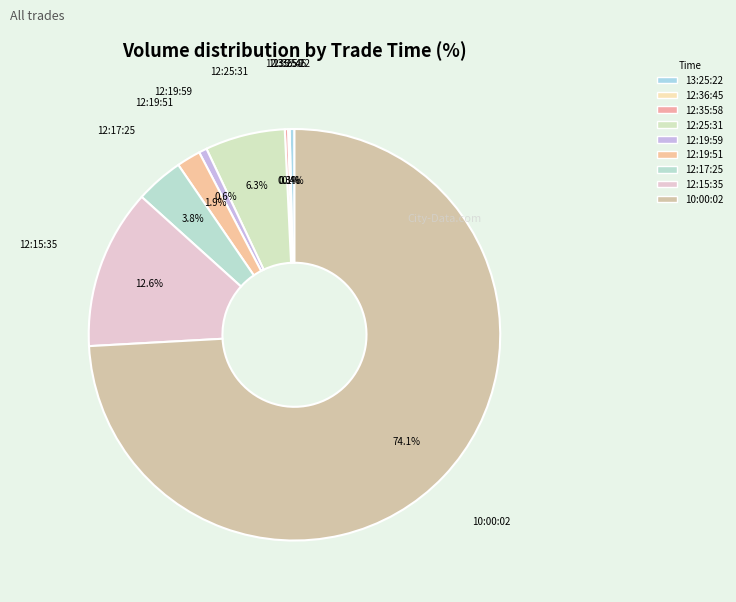

To the nearest percent, what portion does 10:00:02 represent?

74%